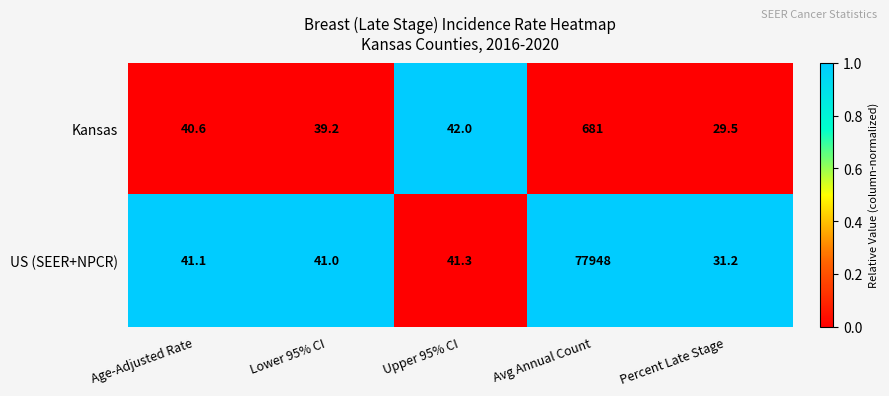

At Lower 95% CI, list the series in order from largest to smallest.

US (SEER+NPCR), Kansas